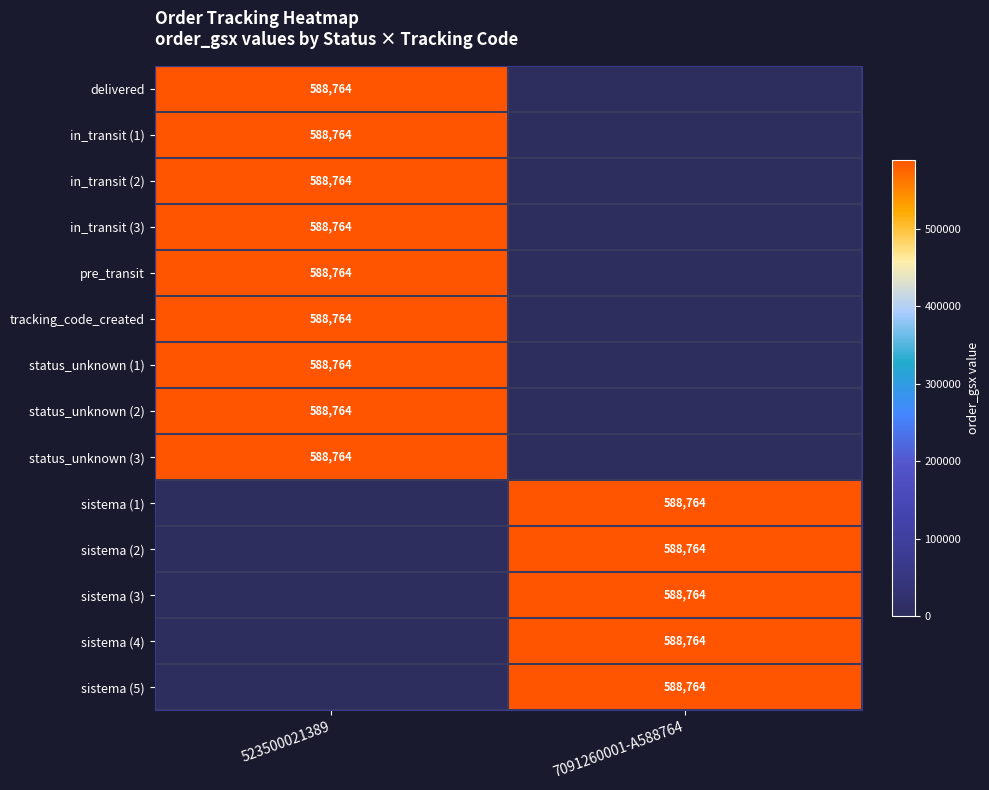

What is the difference between the highest and lowest values at 7091260001-A588764?

588764